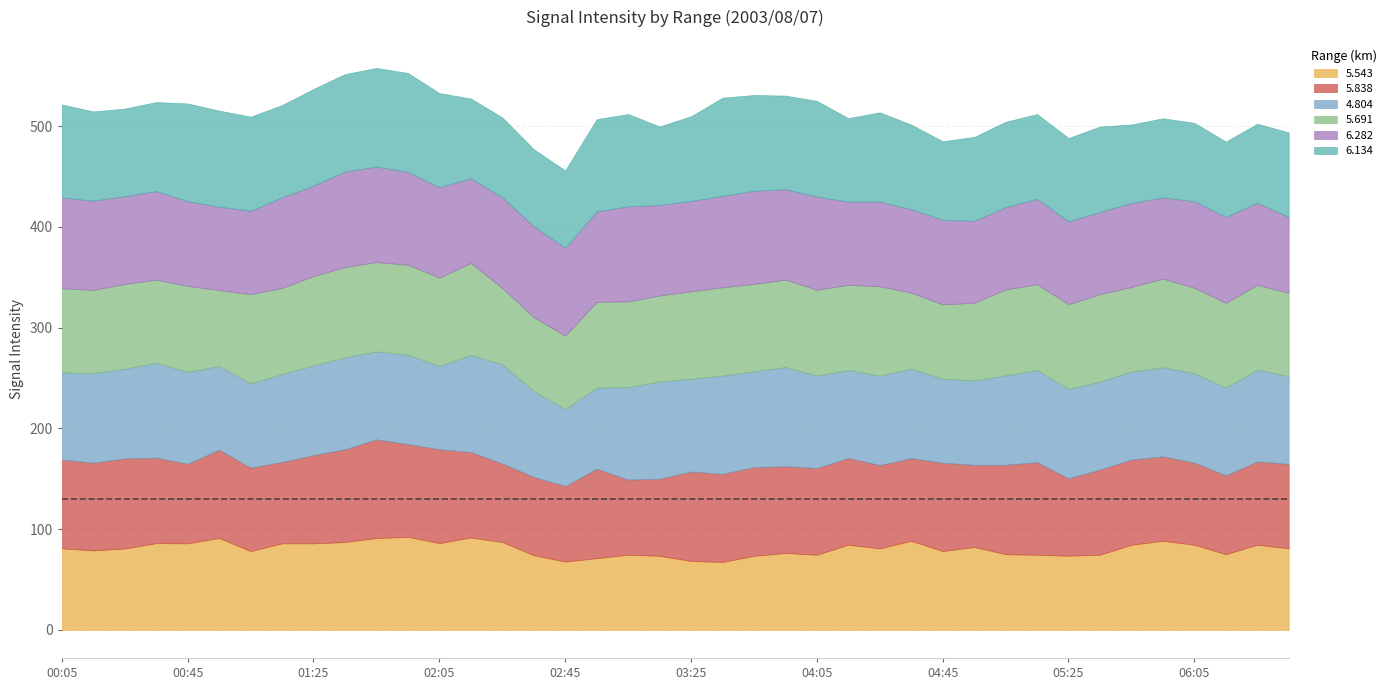

True or false:   4.804 has a value of 119.7 at 06:15.

False